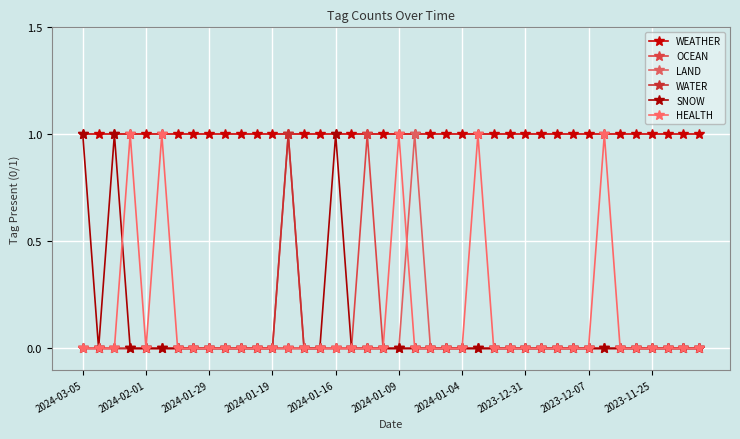

Which series ends up on top after the final intersection of LAND and HEALTH?

LAND